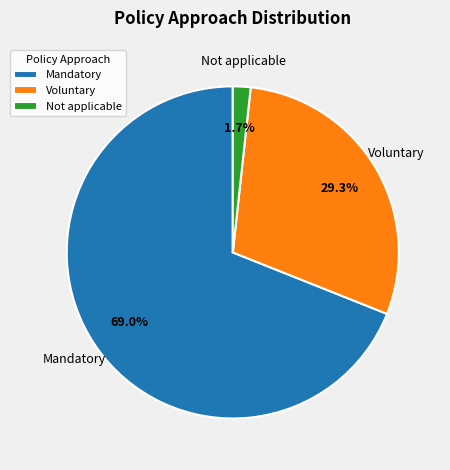

Between Not applicable and Mandatory, which is larger?

Mandatory